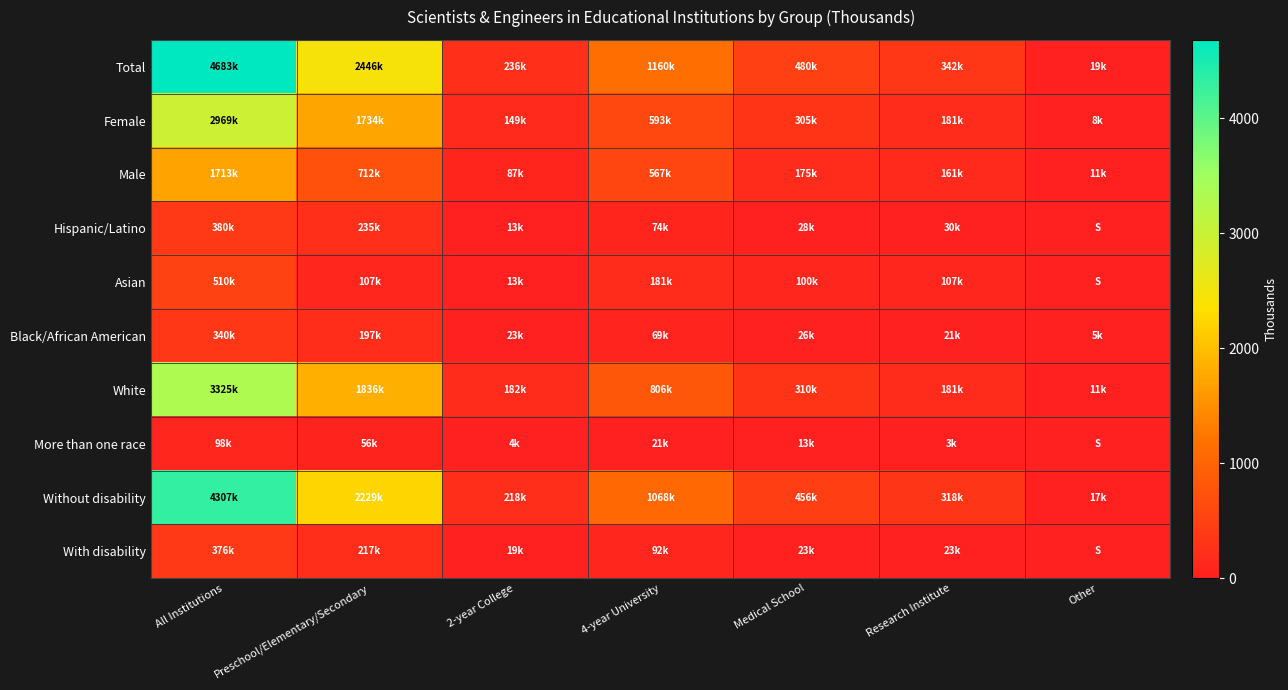

Count the number of data series in this chart.

10